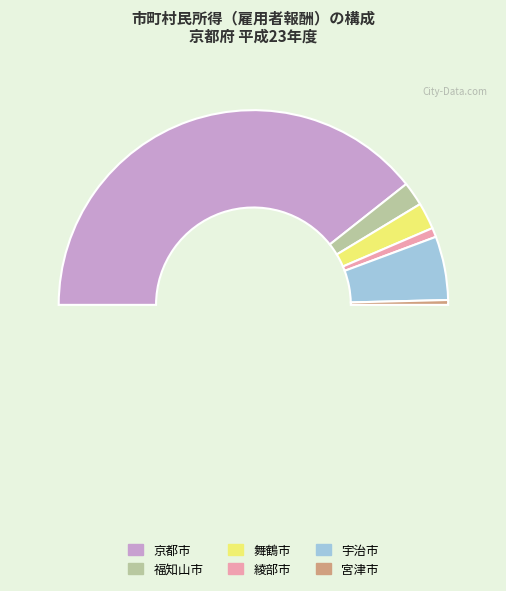

Is 福知山市 the majority of the pie?

No